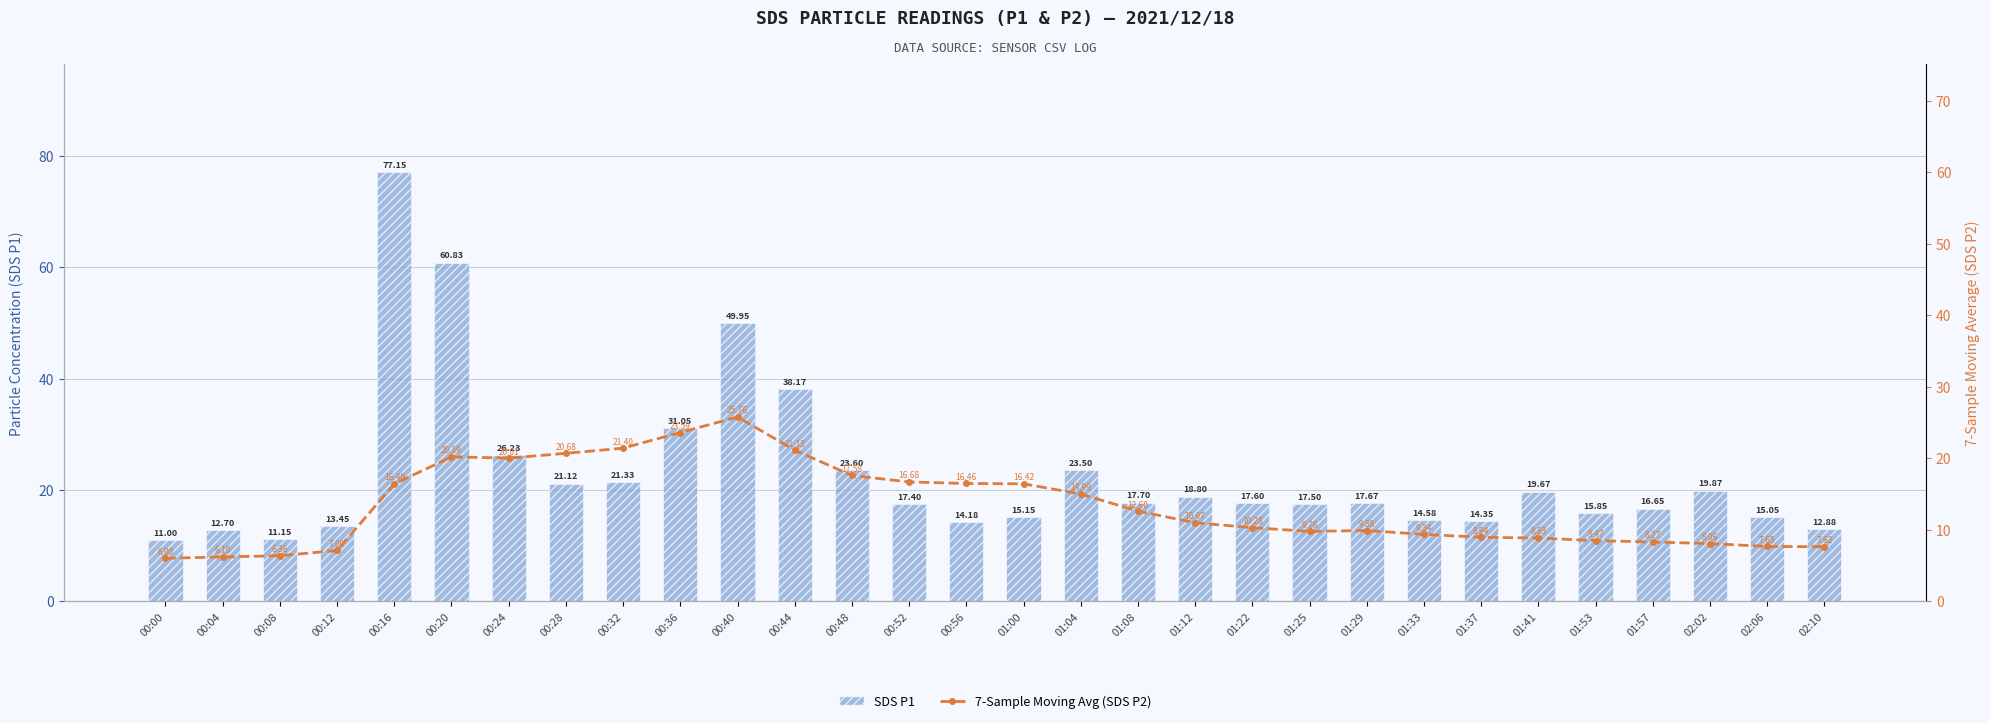

At 00:24, list the series in order from smallest to largest.

7-Sample Moving Avg (SDS P2), SDS P1